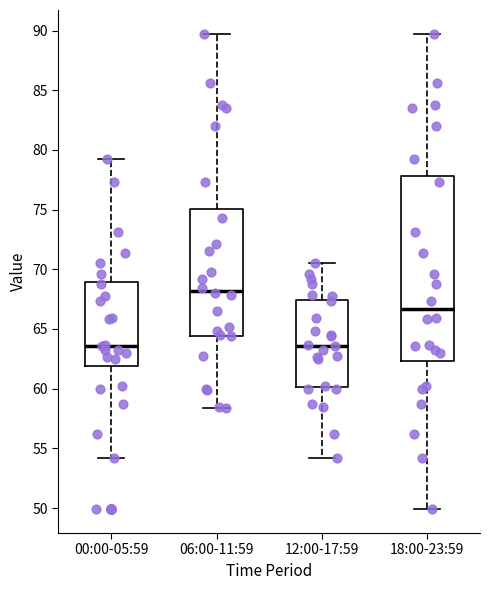

Which box is the tallest, from its lower edge to its upper edge?

18:00-23:59